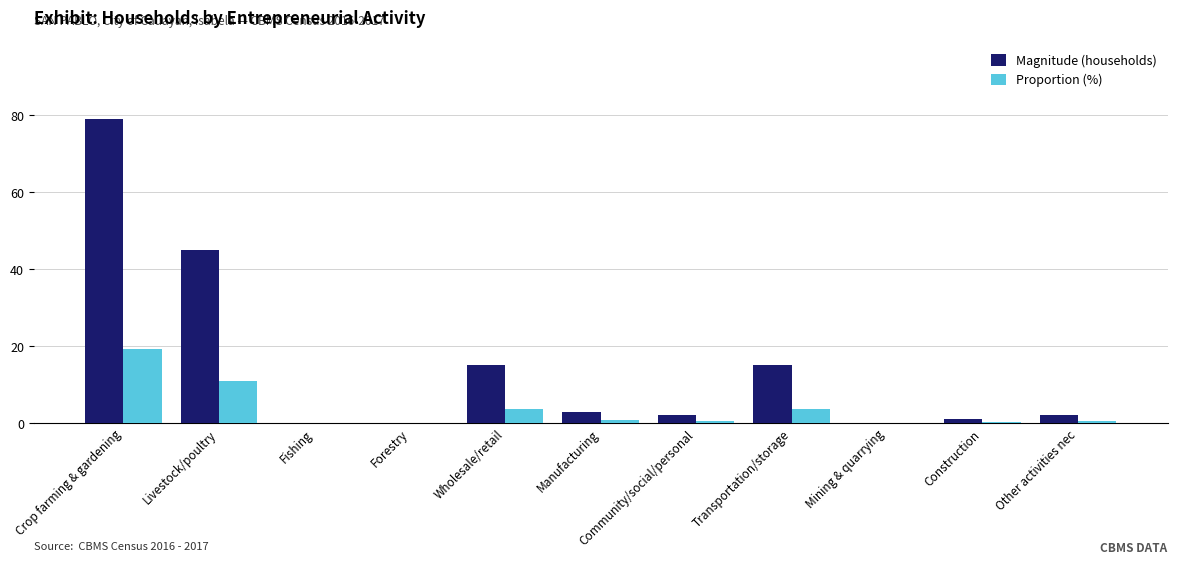

At which label does Magnitude (households) first exceed 2?

Crop farming & gardening